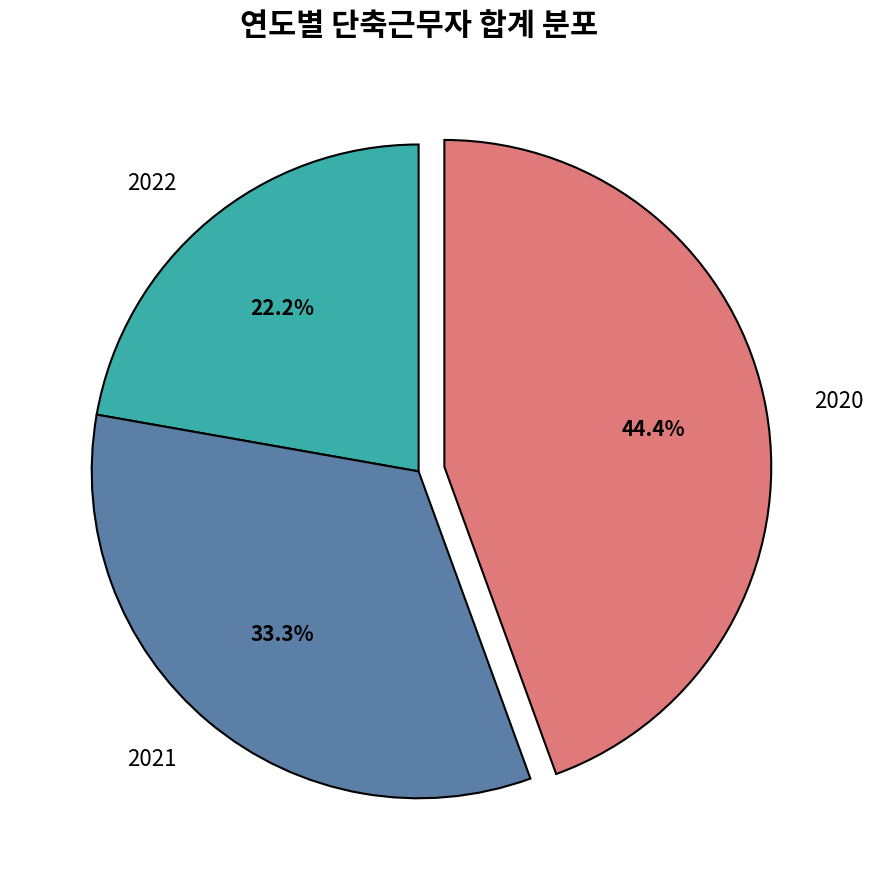

Count the number of slices in the pie.

3